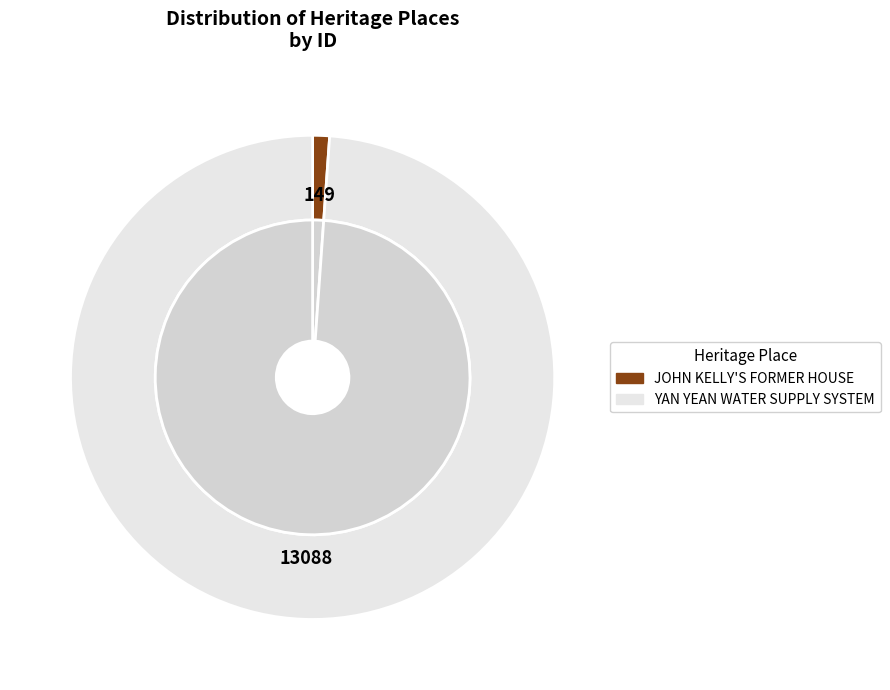

To the nearest percent, what is the average slice percentage?

50%